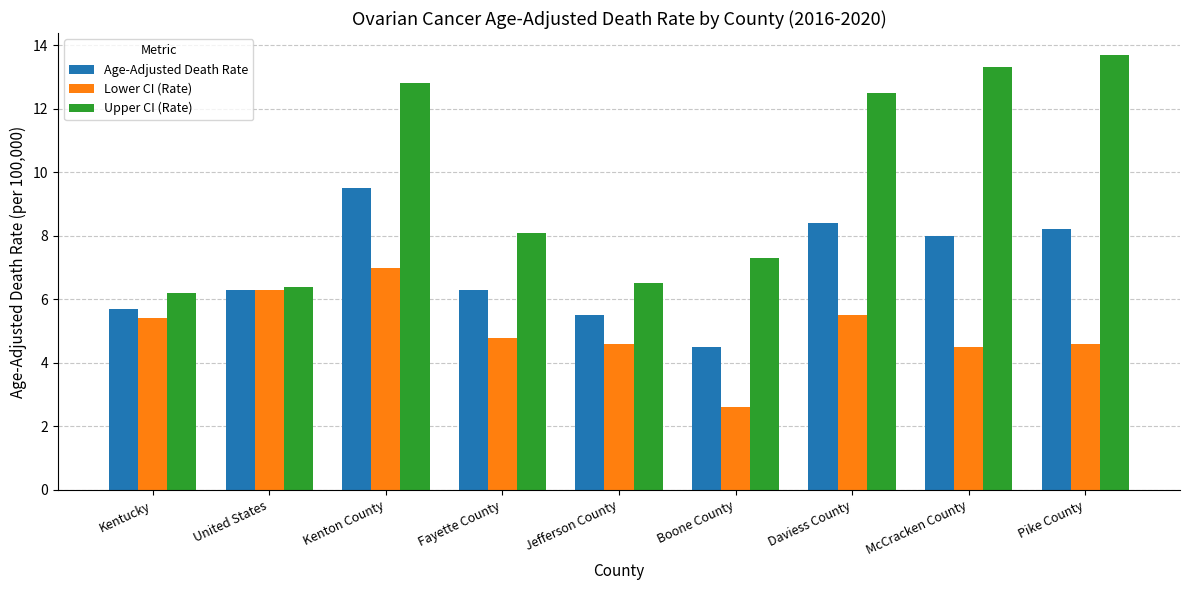

How many bars are there in total?

27